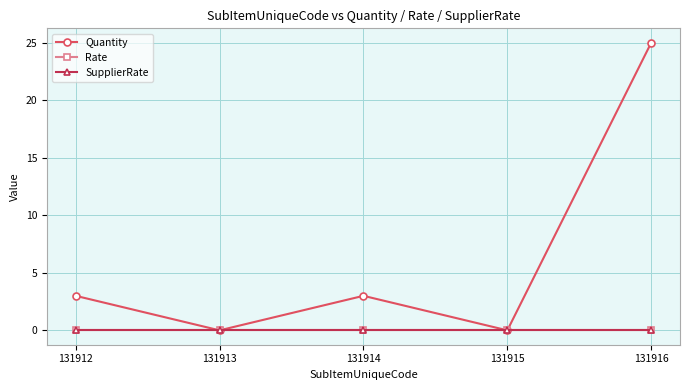

Does the chart have visible grid lines?

Yes